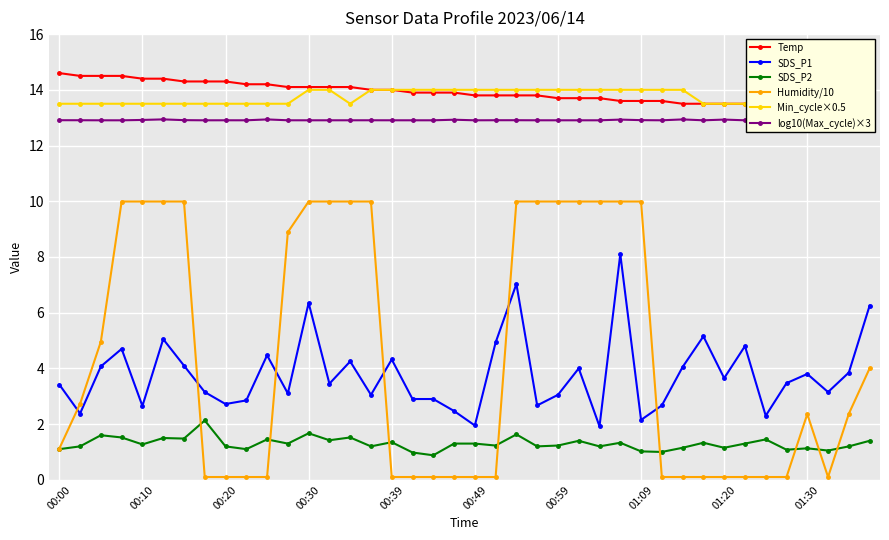

In Humidity/10, how many points are higher than both neighbors (excluding endpoints)?

1